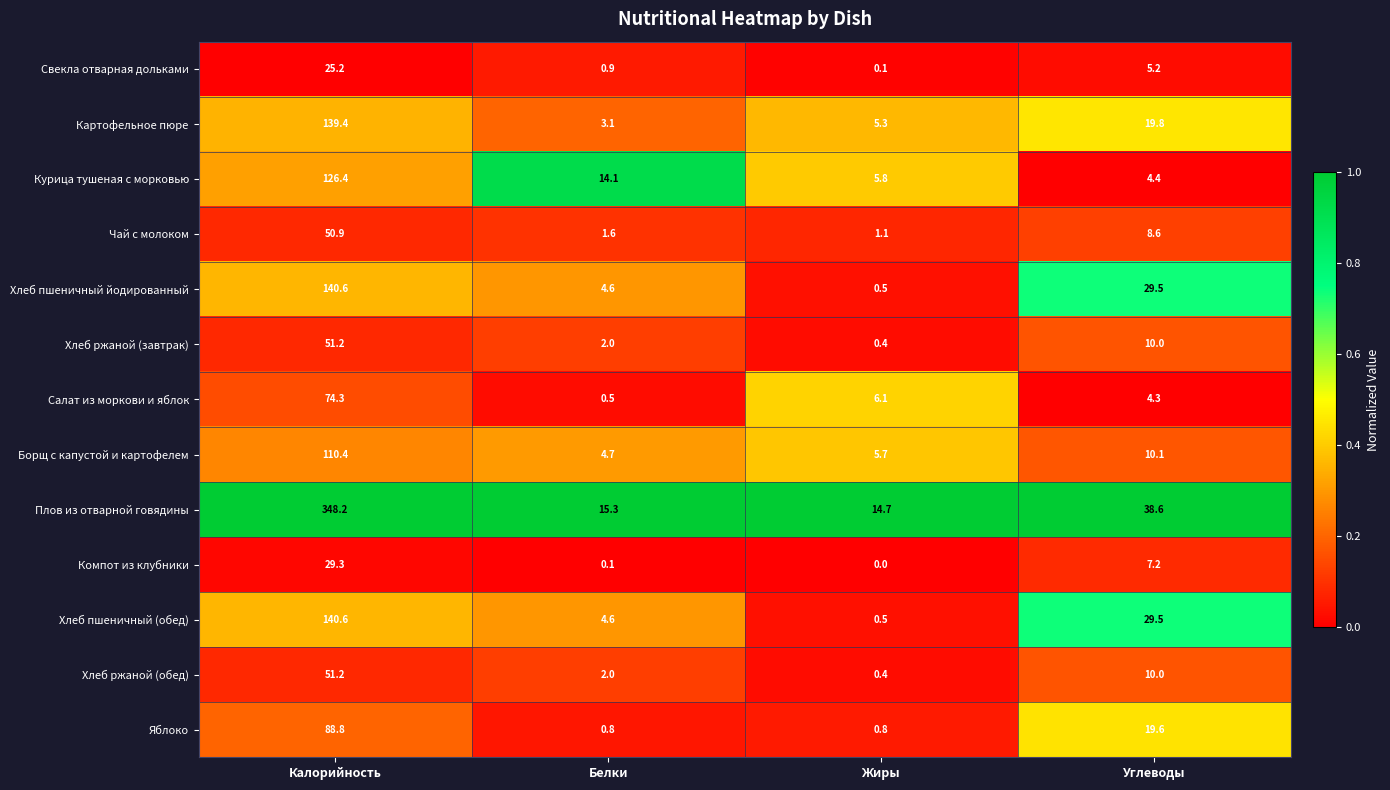

How many data points does each series have?

4